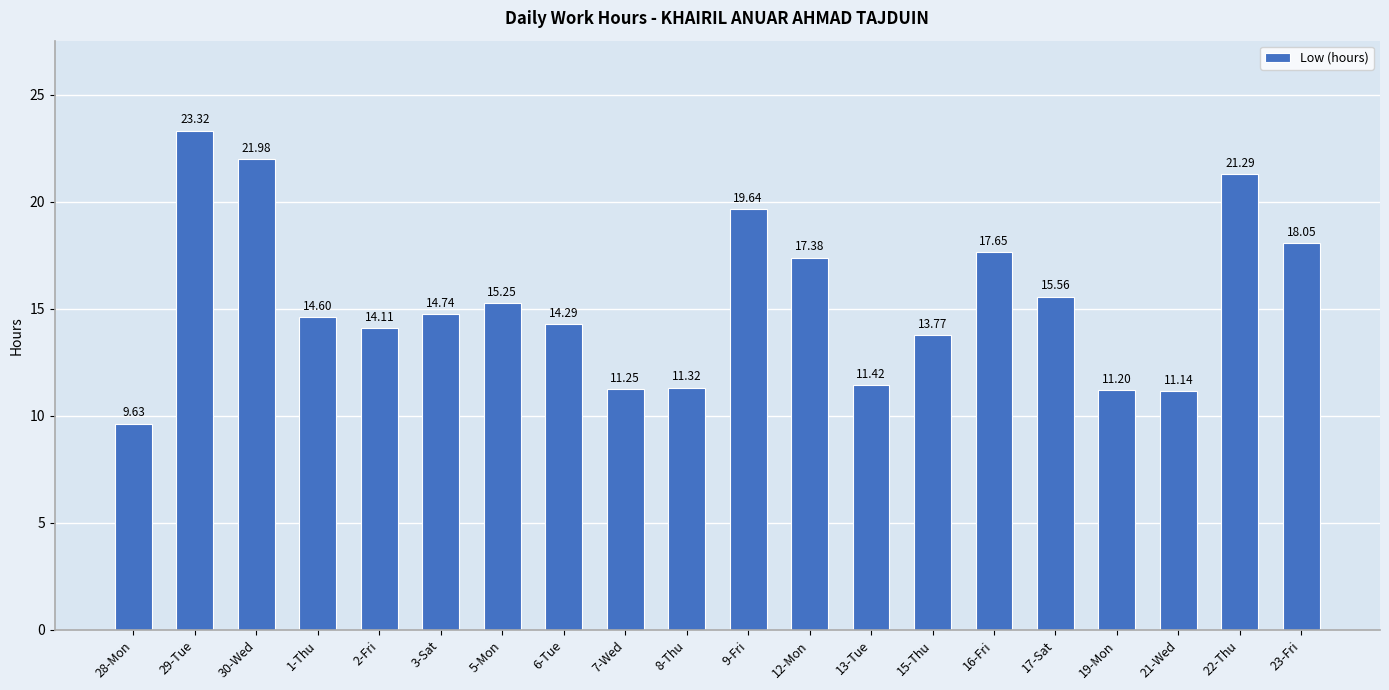

Rank the categories by value from highest to lowest.

29-Tue, 30-Wed, 22-Thu, 9-Fri, 23-Fri, 16-Fri, 12-Mon, 17-Sat, 5-Mon, 3-Sat, 1-Thu, 6-Tue, 2-Fri, 15-Thu, 13-Tue, 8-Thu, 7-Wed, 19-Mon, 21-Wed, 28-Mon